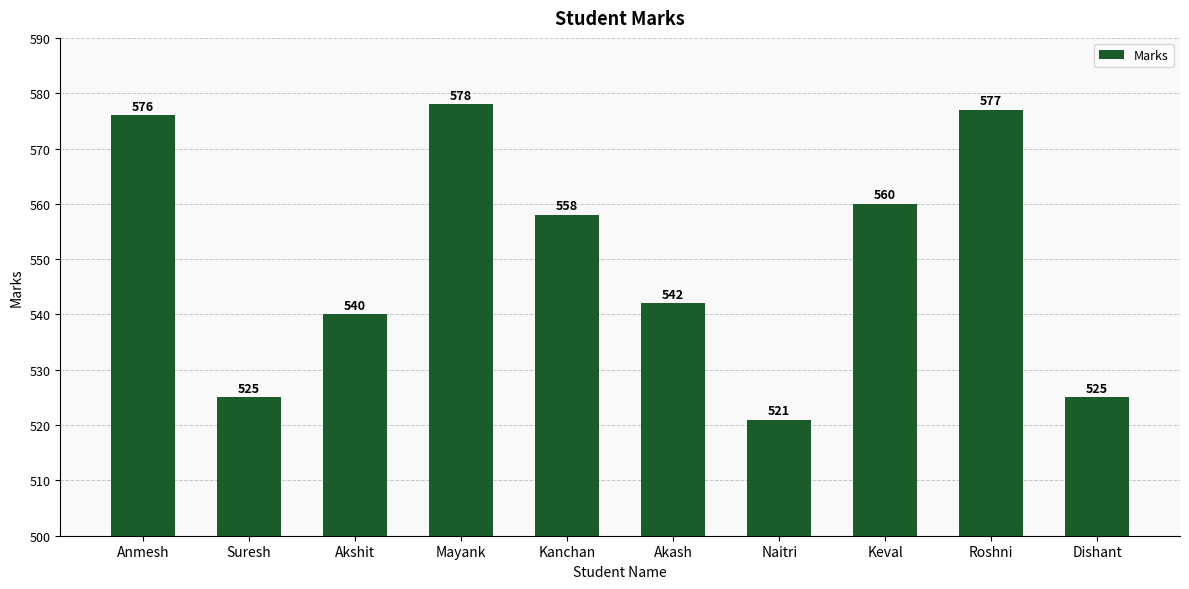

What is the difference between the maximum and second lowest values?

53